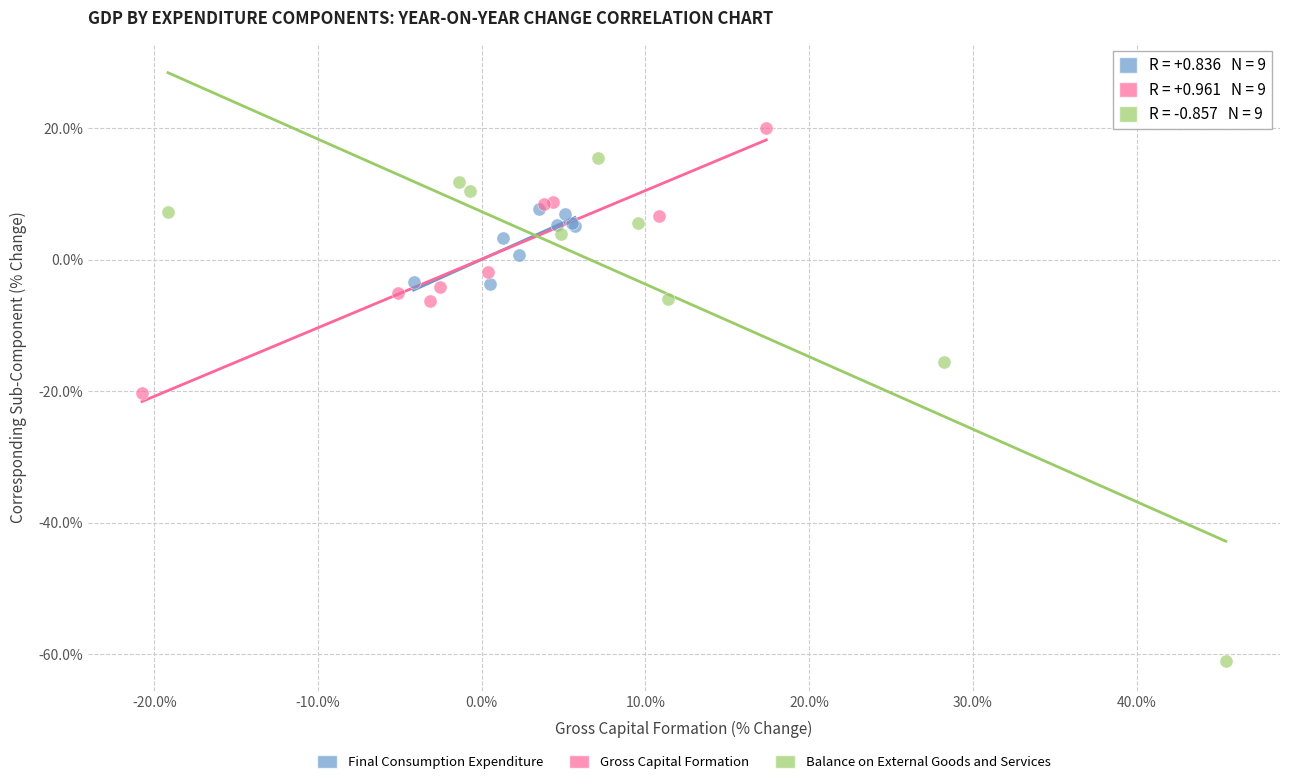

Which series reaches the maximum Y coordinate?

Gross Capital Formation